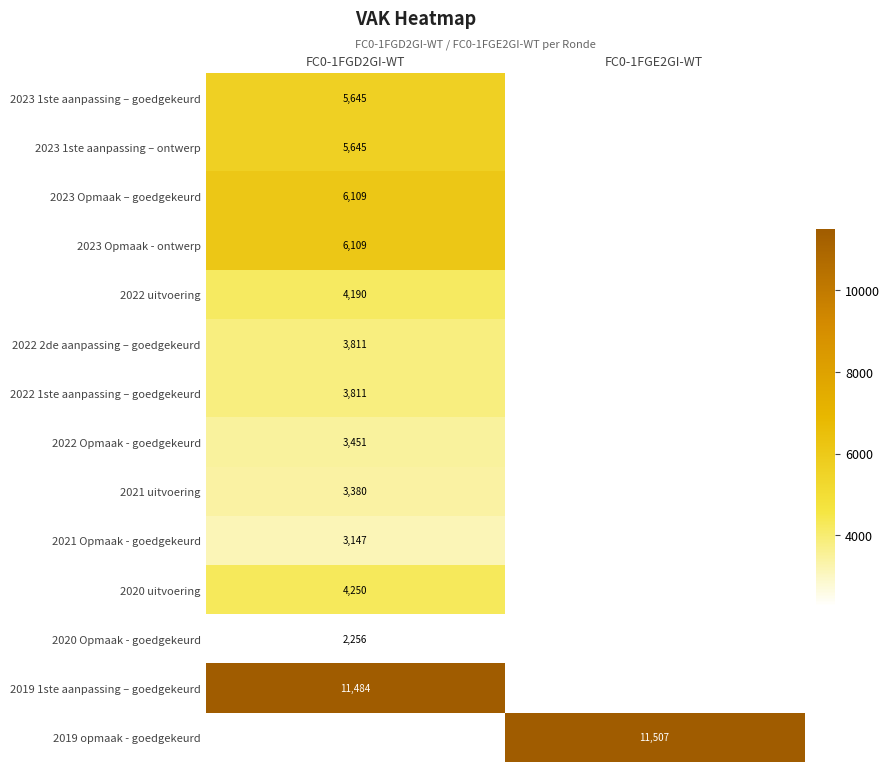

What is the greatest value displayed?

11507.0